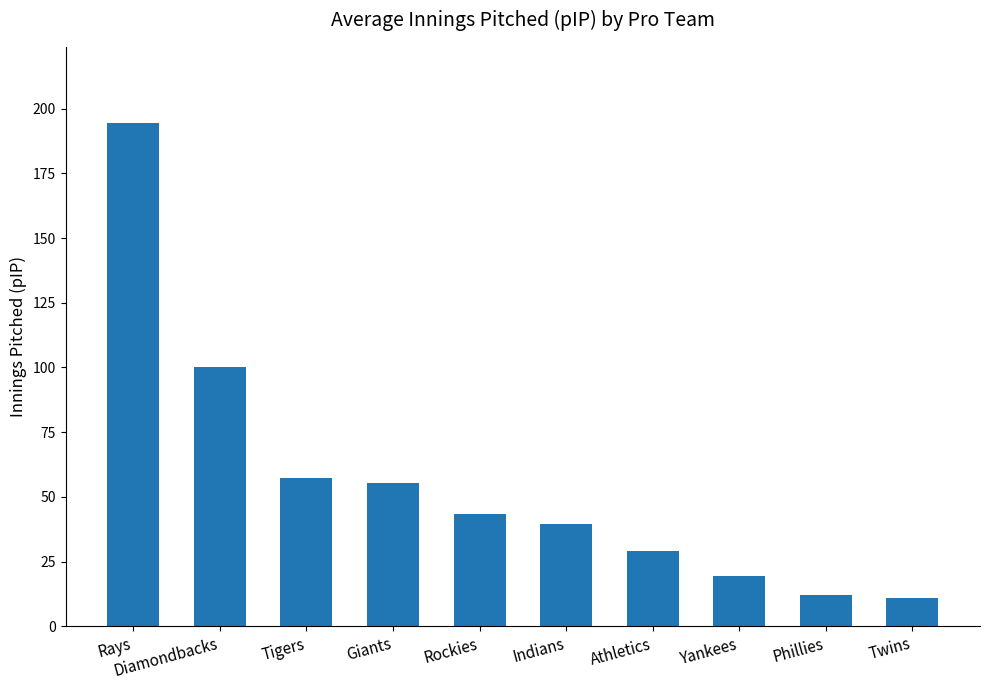

Is it true that the value at Diamondbacks is 136.8?

False